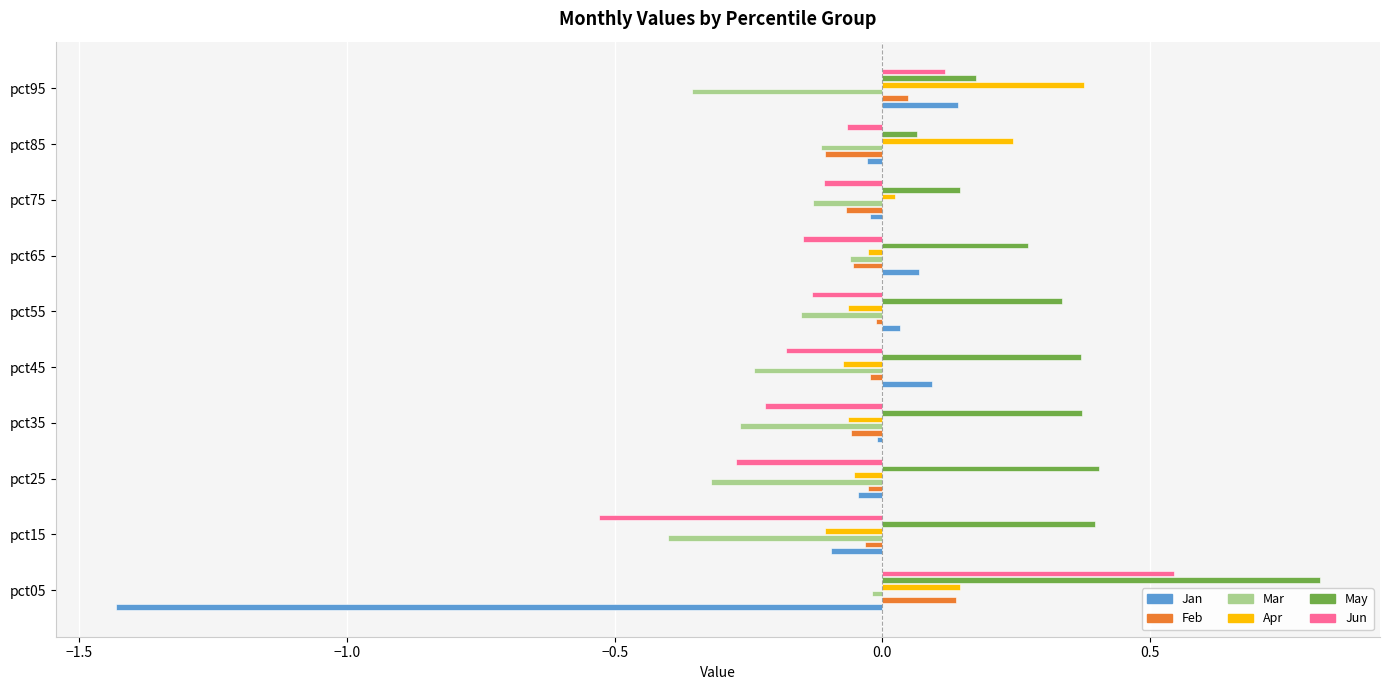

The value of Mar at pct15 is -0.2. True or false?

False